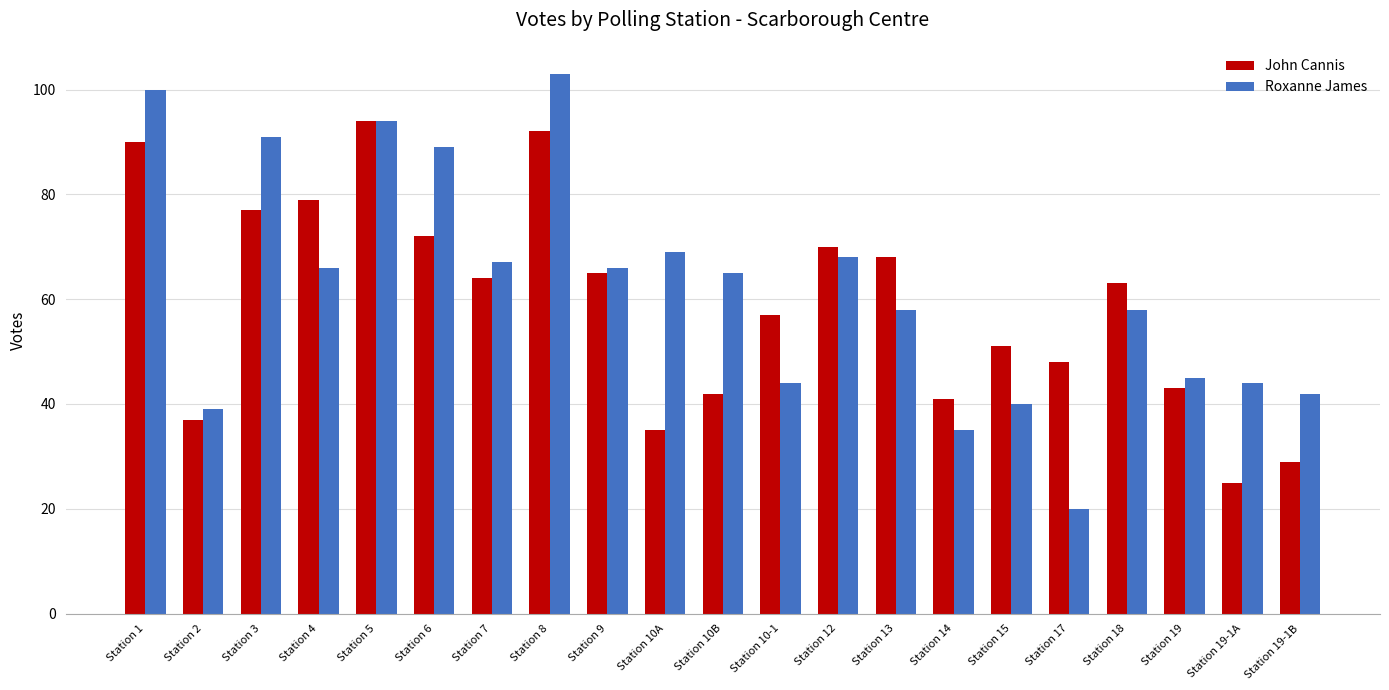

Rank the series by their maximum value, from highest to lowest.

Roxanne James, John Cannis